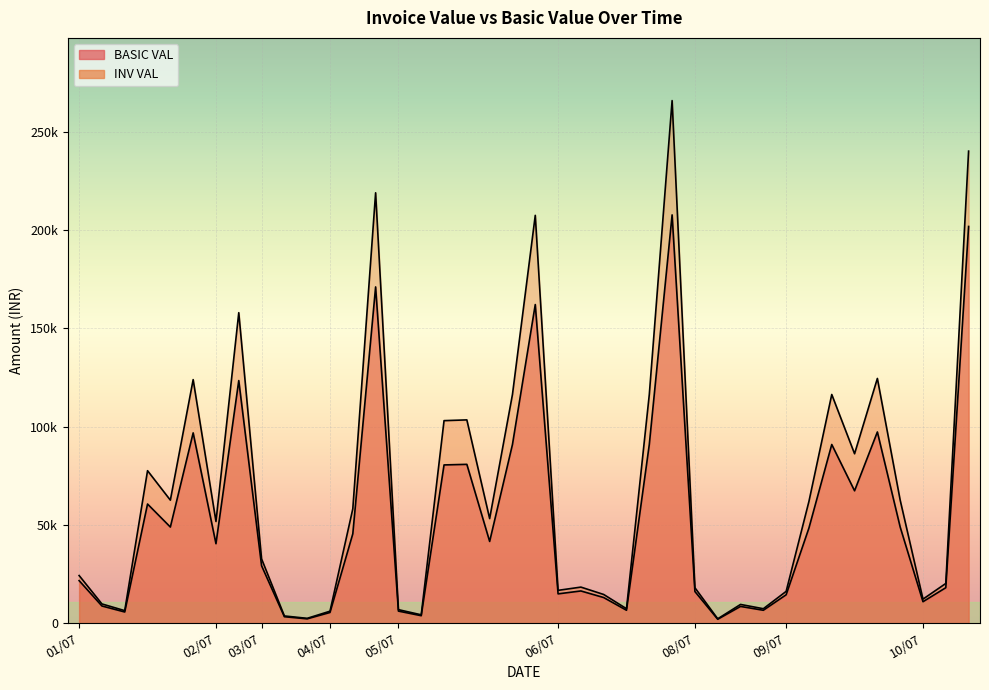

How many data points in INV VAL are less than 51682?

20